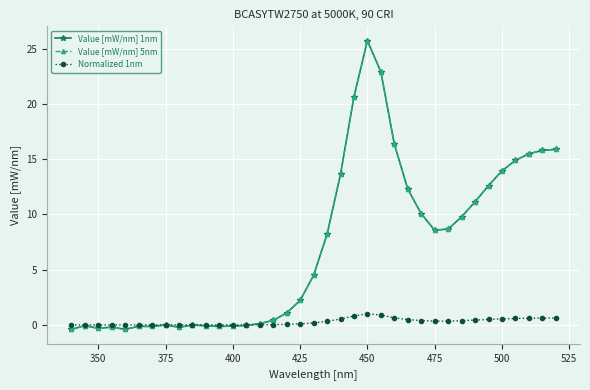

At which category is the sum across all series the highest?

450